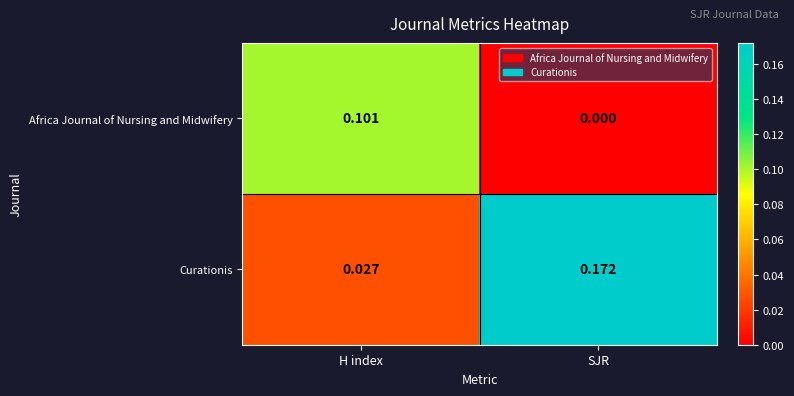

Is the value of Curationis at SJR greater than the value of Africa Journal of Nursing and Midwifery at SJR?

Yes